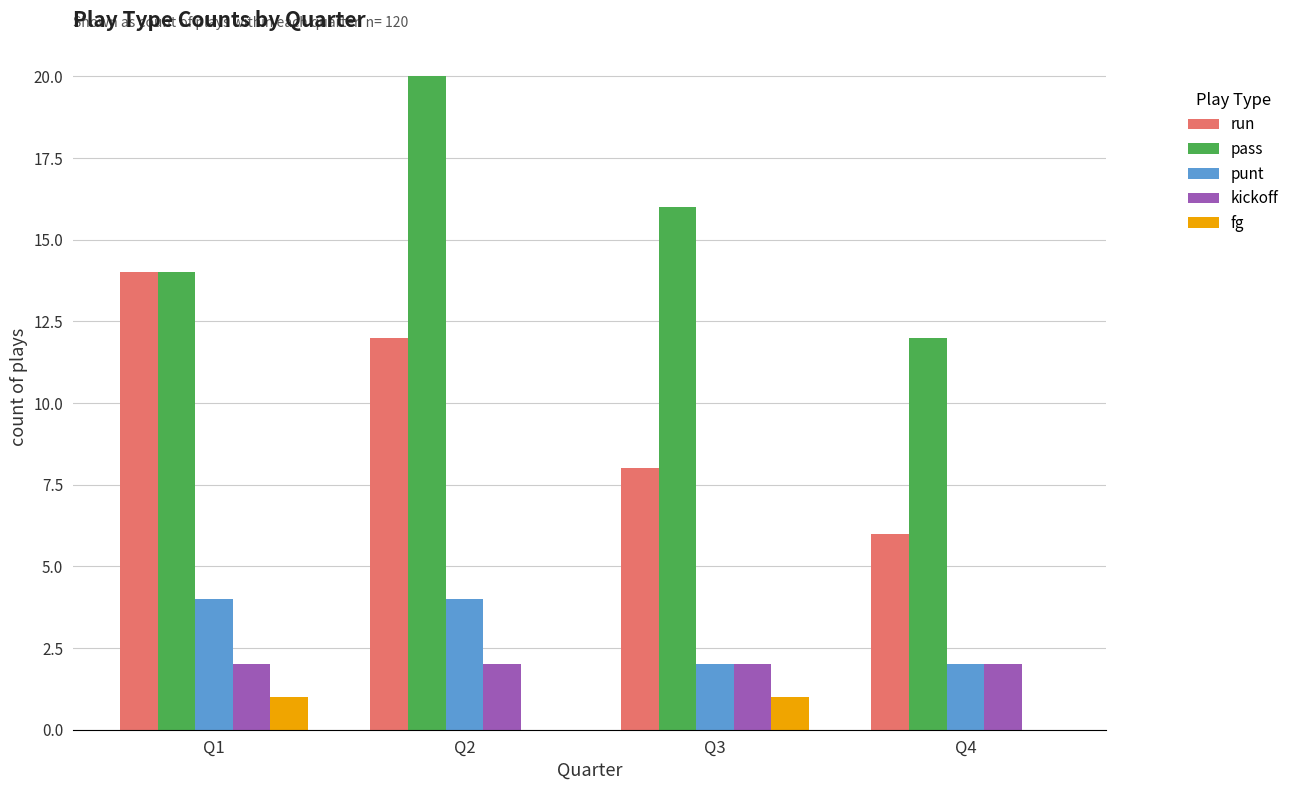

Is it true that kickoff equals 2 at Q2?

True